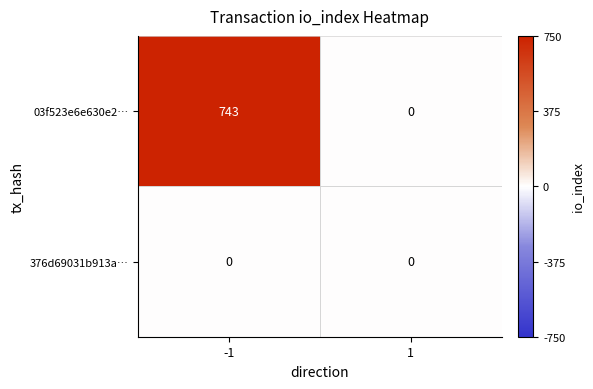

What is the greatest value displayed?

743